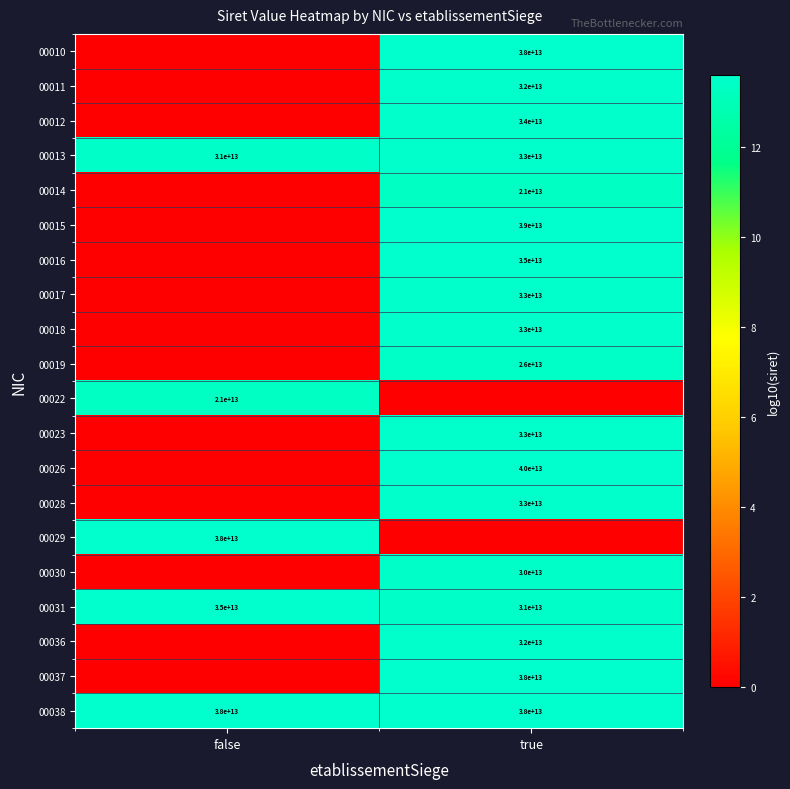

Is it true that 00026 equals 40000000000000 at true?

True